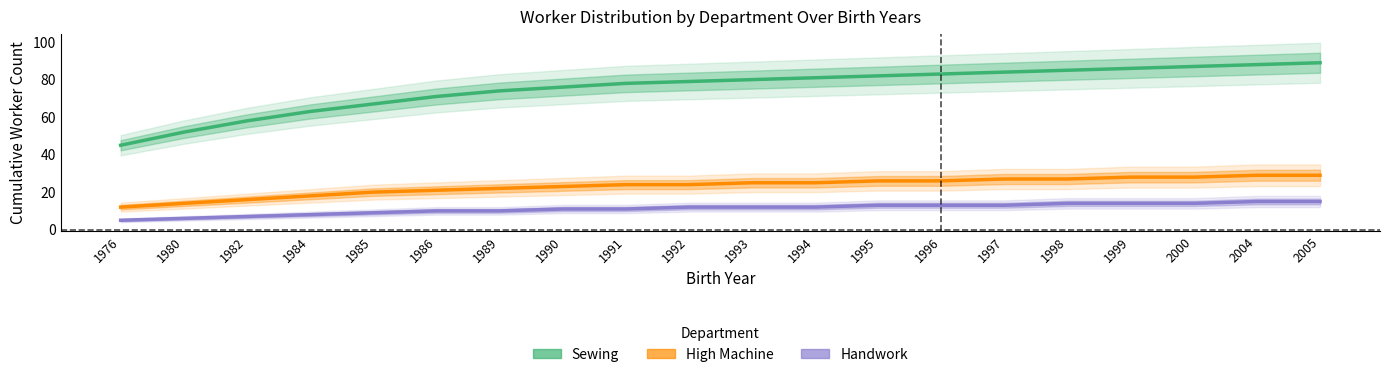

Does the chart display data point markers on the line(s)?

No